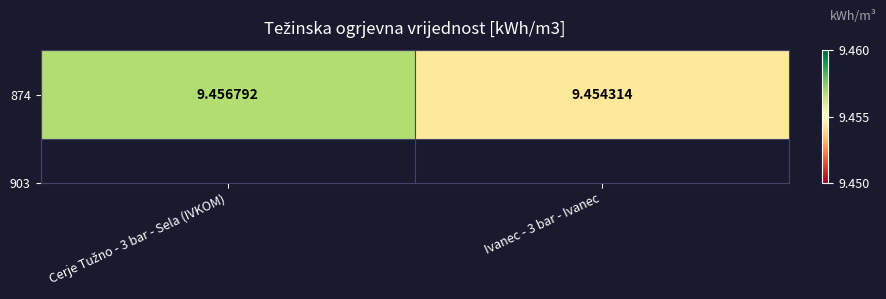

Reading left to right, extract all data points from this chart.

9.5	9.5